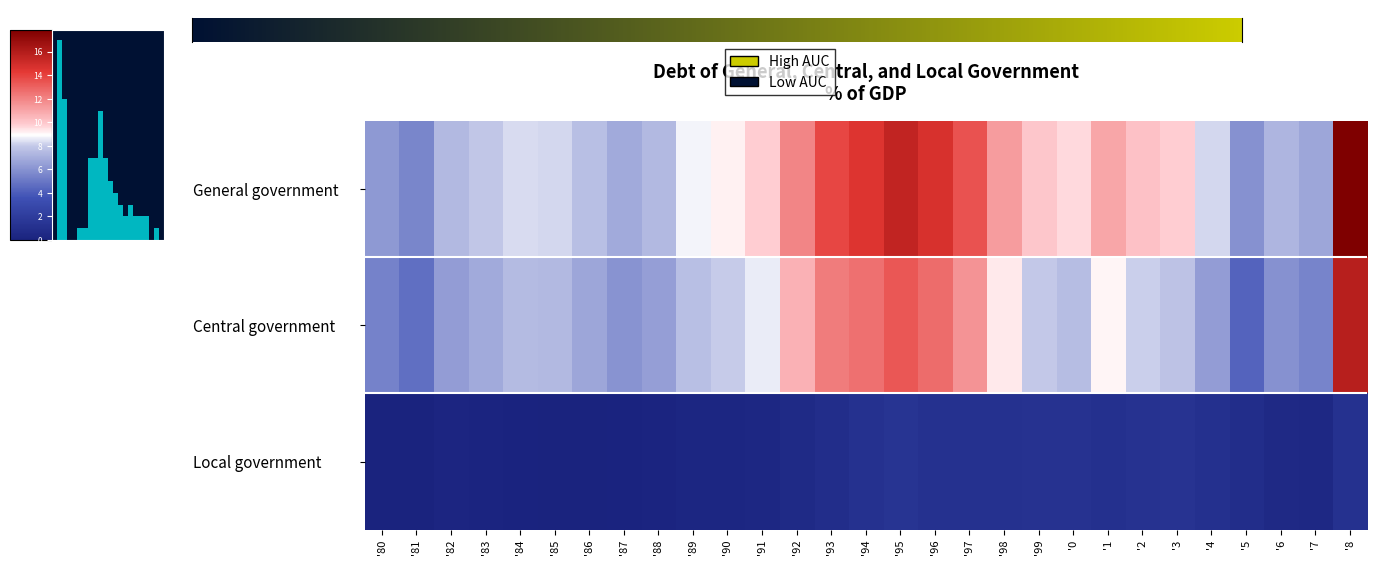

What is the total value across all series at '3?

77.2